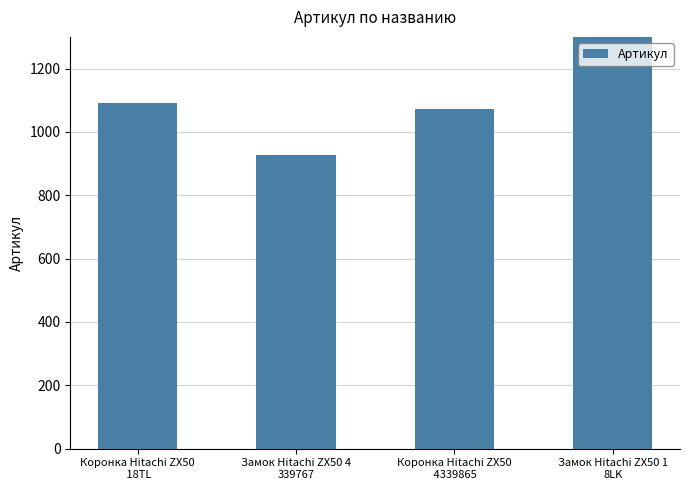

What is the sum of all values?

19130